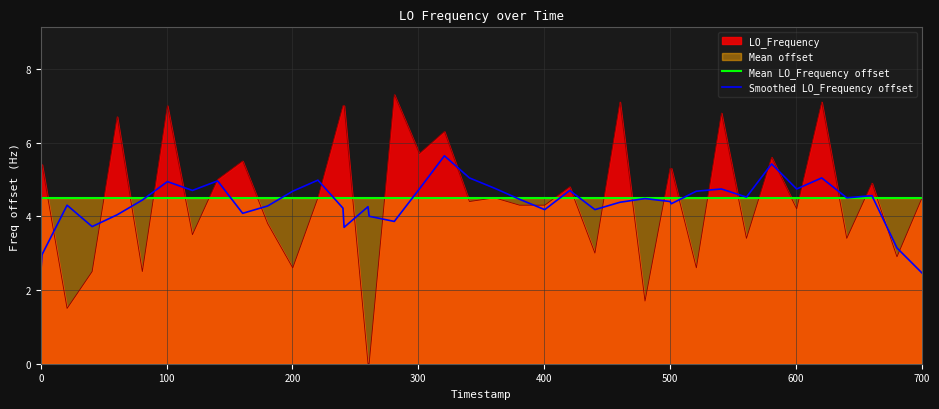

Which series has the widest spread of values?

LO_Frequency